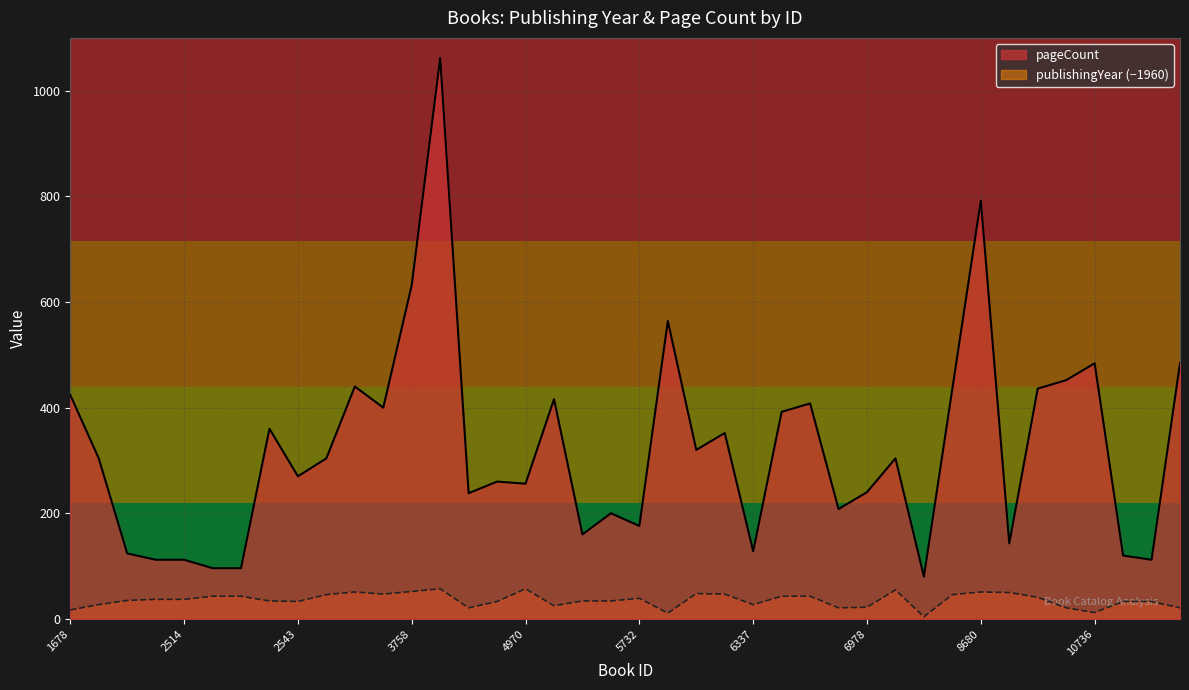

Which series has the widest spread of values?

pageCount